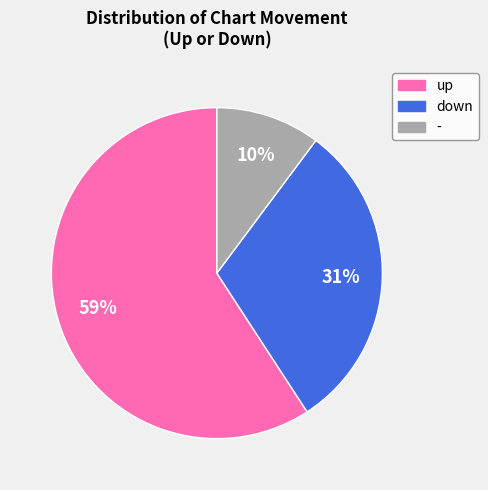

To the nearest percent, what portion does - represent?

10%